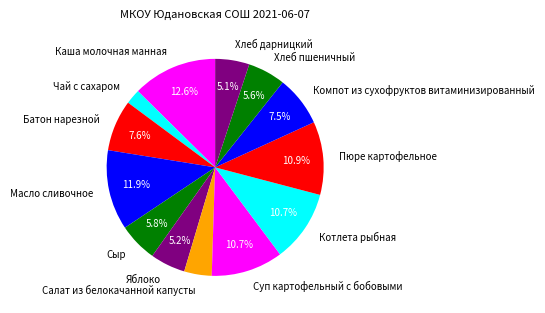

To the nearest percent, what is the average slice percentage?

8%